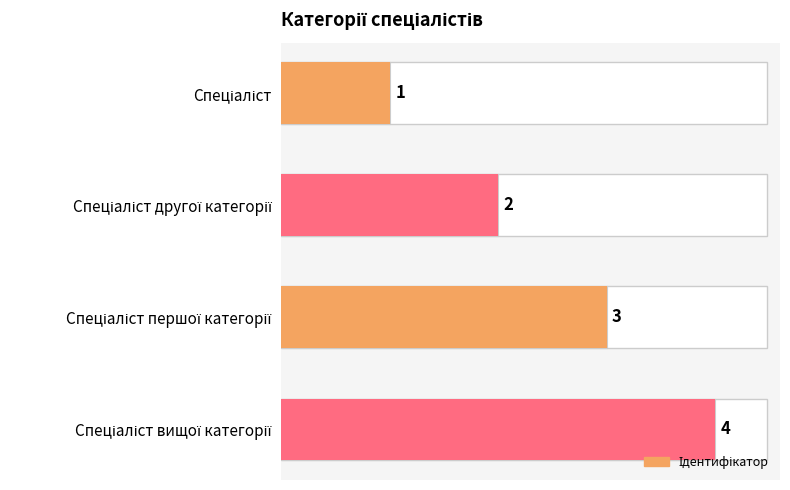

Count the number of values greater than 3.

1